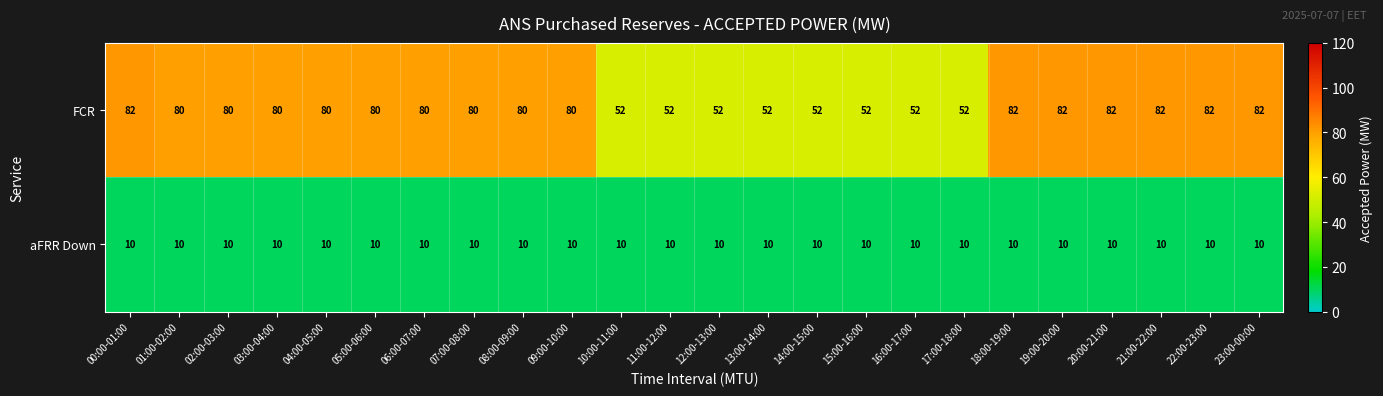

What is the total value across all series at 22:00-23:00?

92